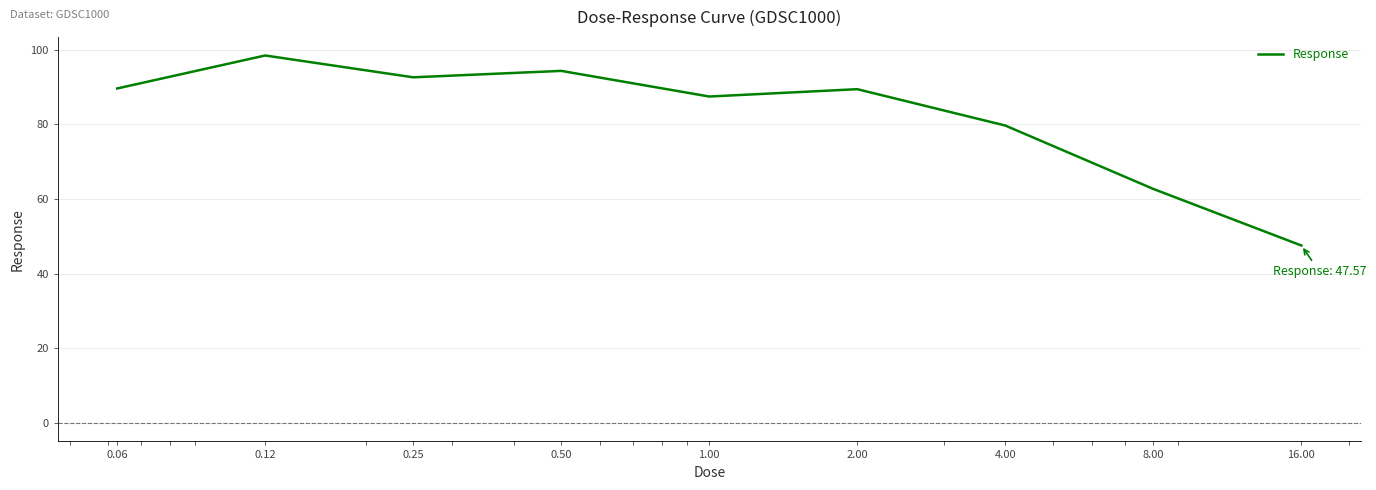

What is the difference between the maximum and minimum values?

50.9